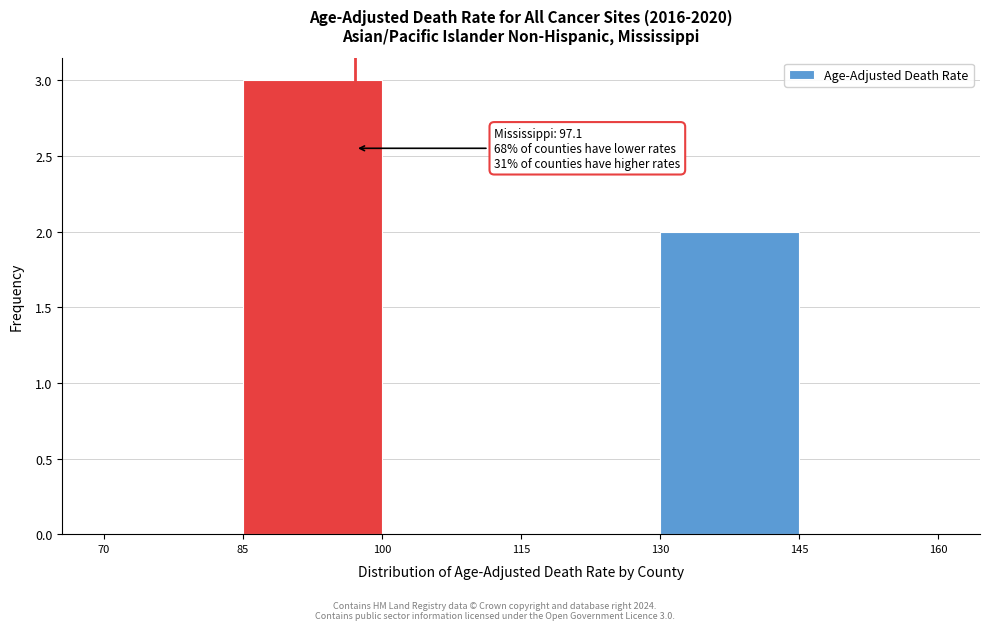

Which range on the x-axis has the tallest bar?

85 to 100